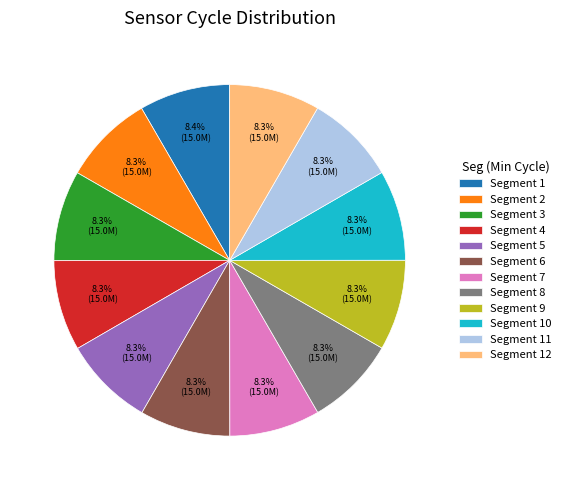

What is the ratio of the value at Segment 1 to the value at Segment 4?

1.0